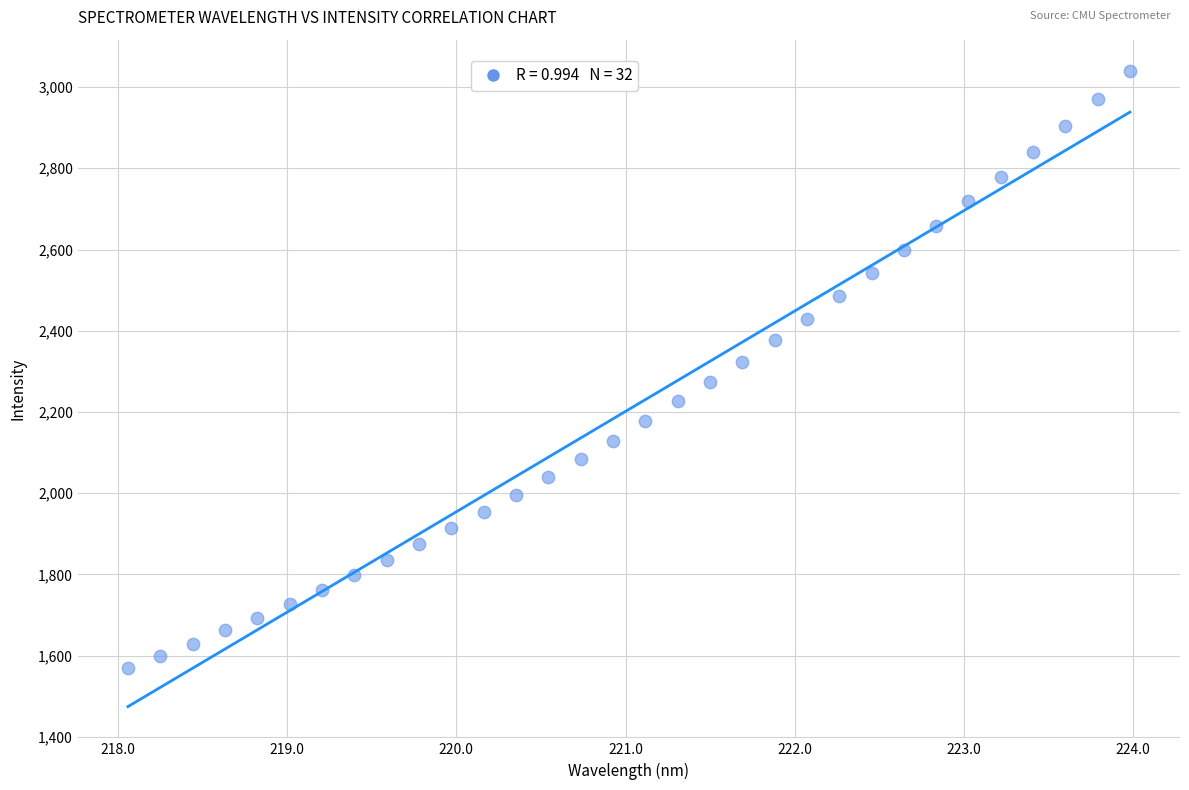

What is the range of X values (max minus min)?

5.9